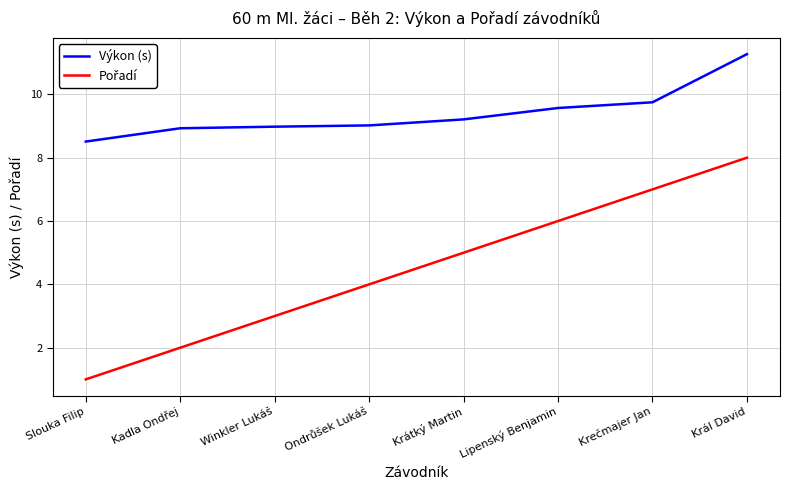

At which category is the sum across all series the highest?

Král David